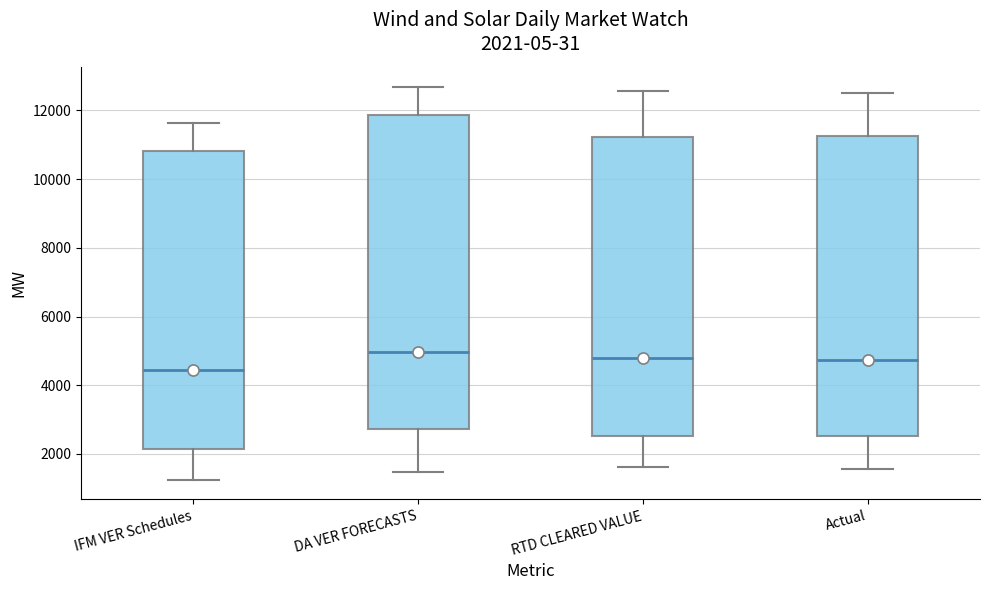

Which box's median line is the lowest?

IFM VER Schedules